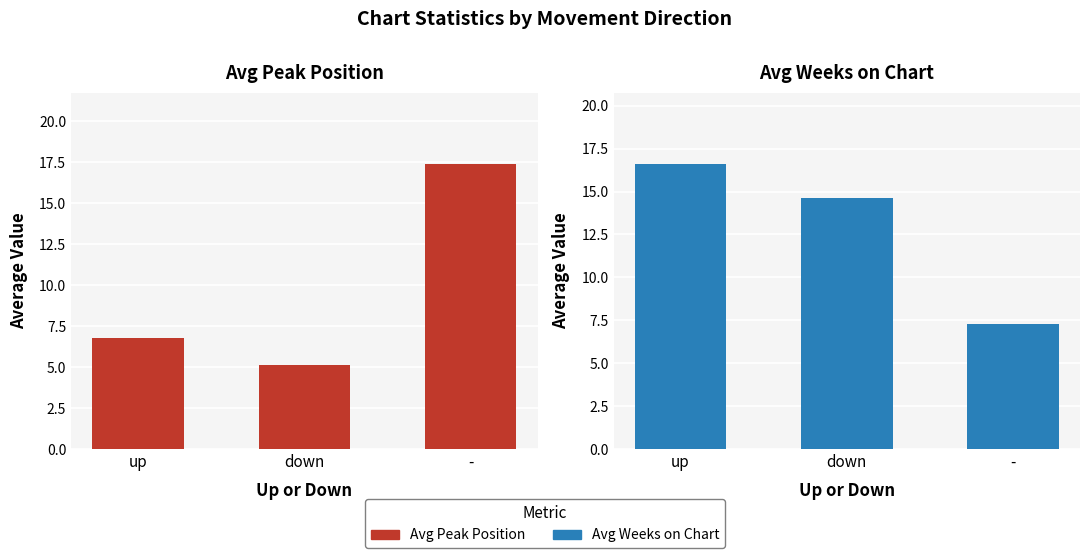

Which series has the largest range (max minus min)?

Avg Peak Position